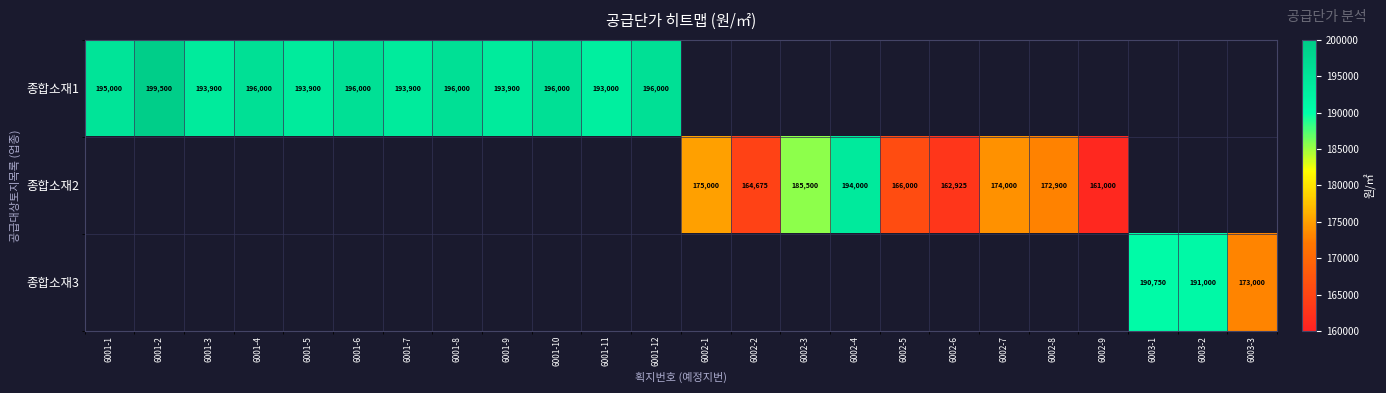

The value of 종합소재3 at 6003-1 is 294026. True or false?

False